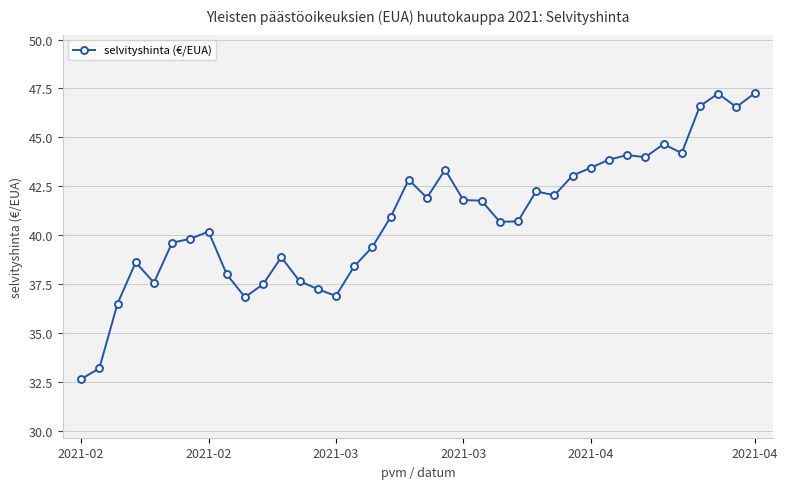

What is the average value?

40.8